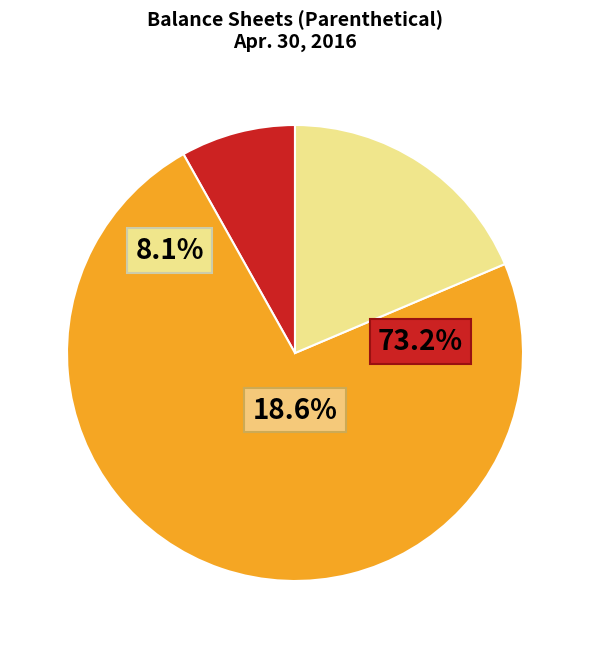

Is there any slice that represents more than half of the pie?

Yes